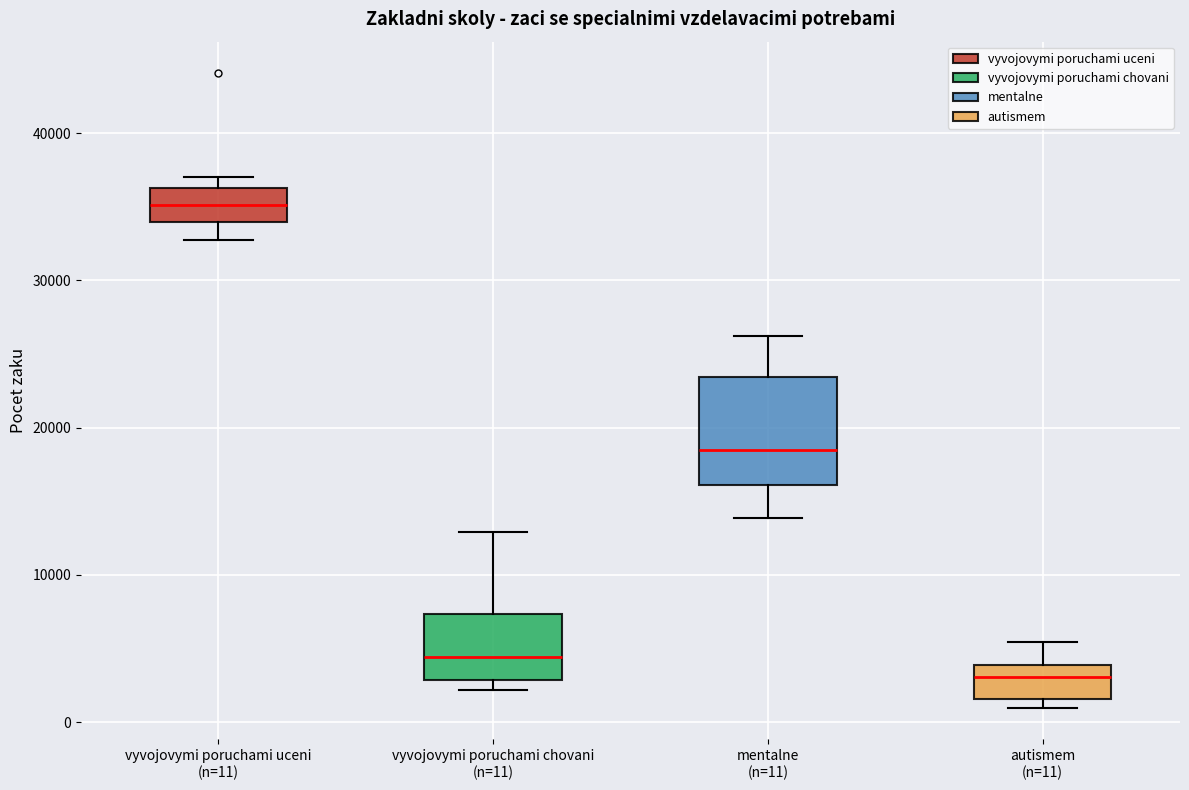

Reading left to right, transcribe this box plot: for each box, give where its median line is, the range the box spans, and where its two whiskers end, as read against the y-axis. The values are not printed on the chart, so give them approximately, as read against the axis.

vyvojovymi poruchami uceni (n=11): median 35000, box 34000 to 36000, whiskers 33000 to 37000
vyvojovymi poruchami chovani (n=11): median 4000, box 3000 to 7000, whiskers 2000 to 13000
mentalne (n=11): median 18000, box 16000 to 23000, whiskers 14000 to 26000
autismem (n=11): median 3000, box 2000 to 4000, whiskers 1000 to 5000